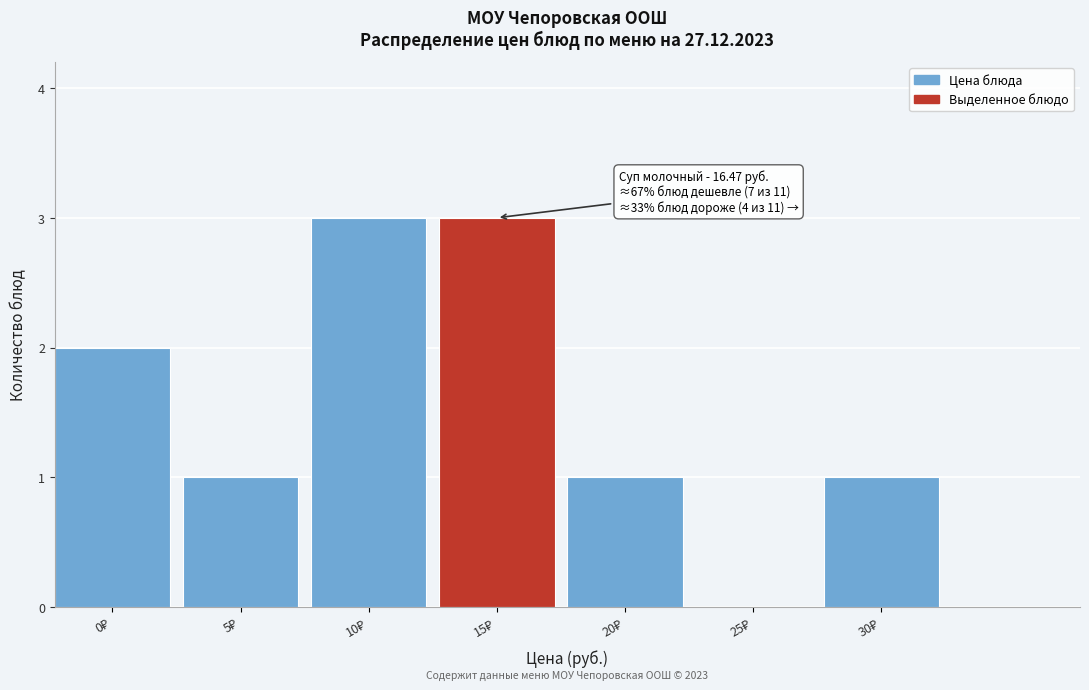

What is the maximum value shown in the chart?

3